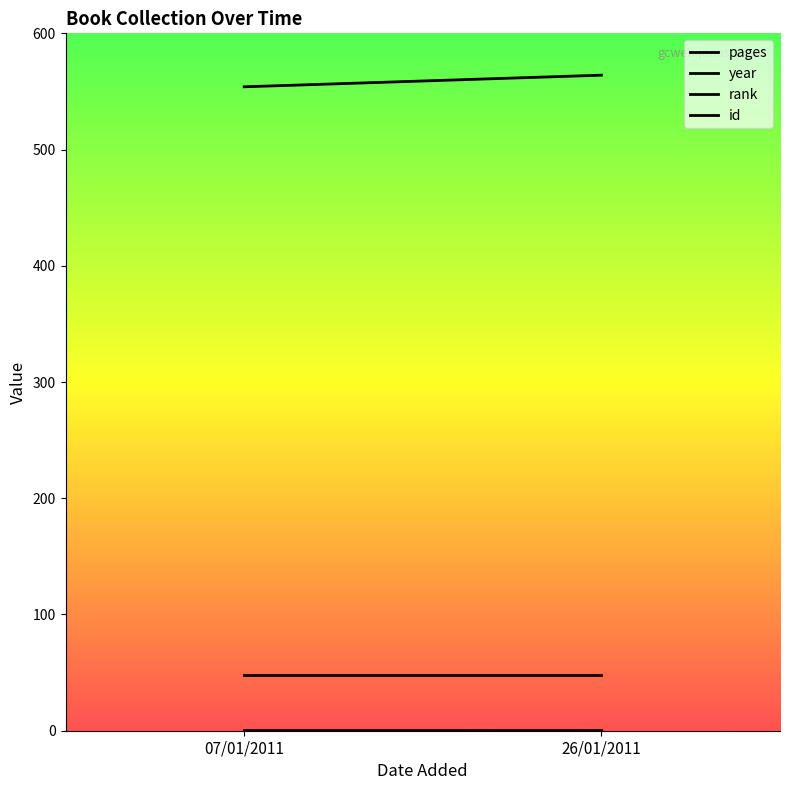

List the series in order of their peak value, lowest first.

rank, pages, id, year